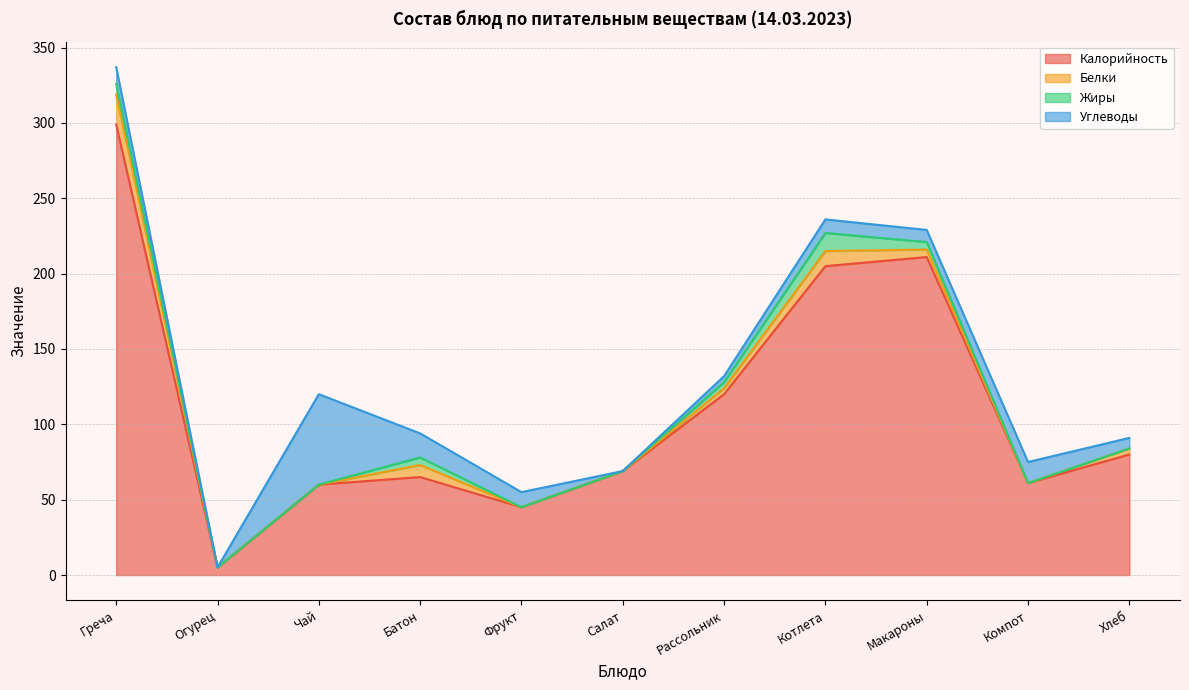

How many interior local peaks does the Жиры series have?

2